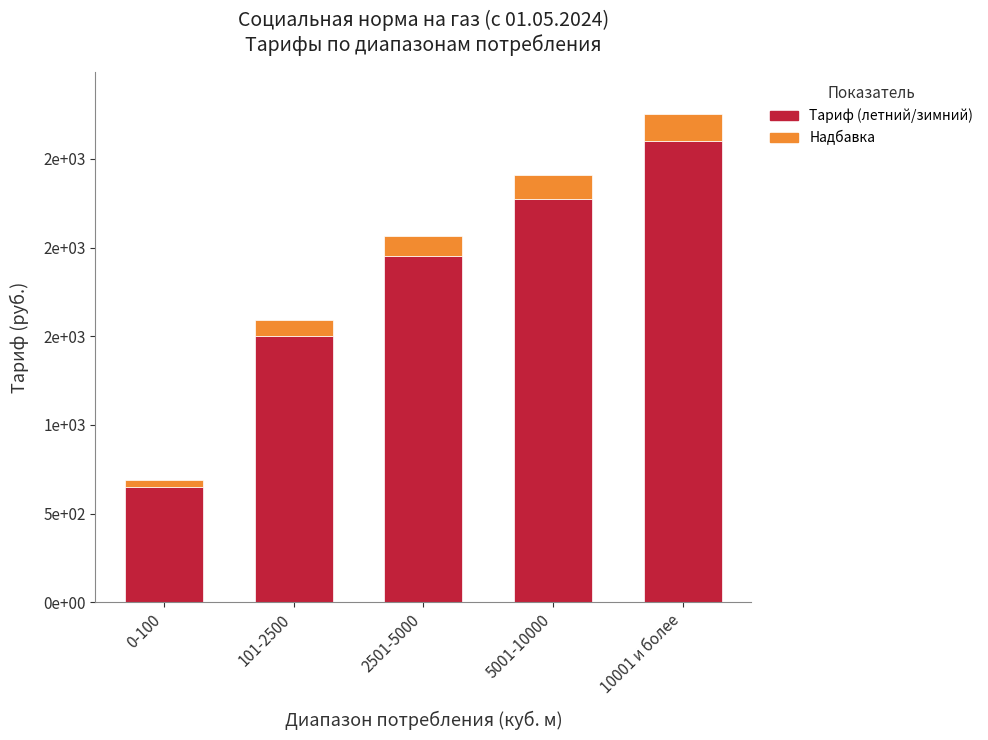

Where does the Надбавка series first go above 117?

5001-10000